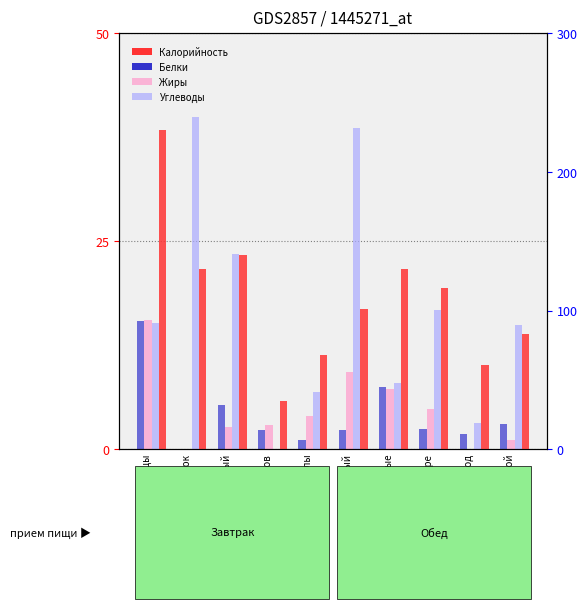

Which series changed the most between Инстантный напиток and Компот из ягод?

Калорийность